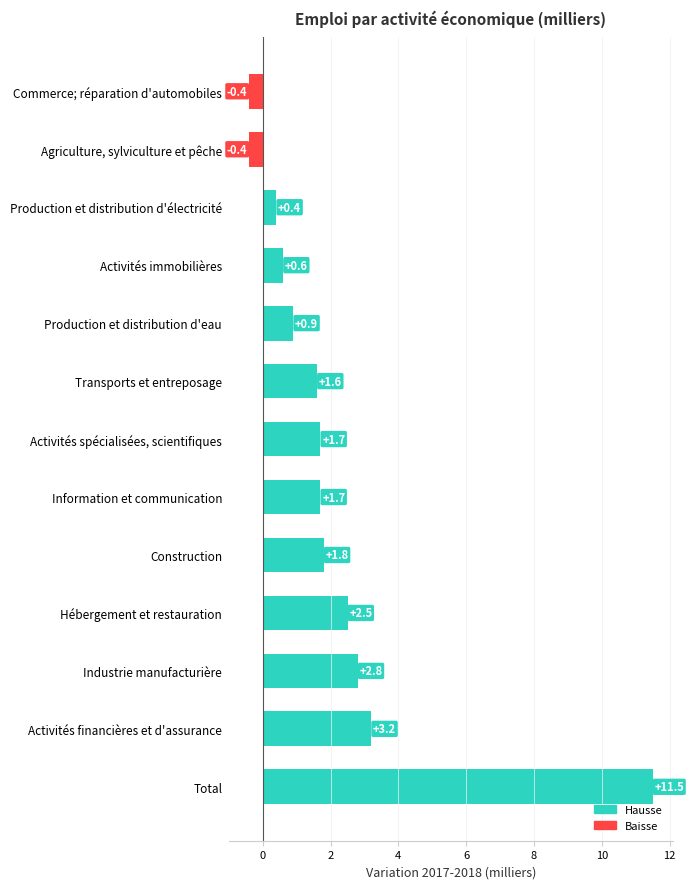

How many data points are less than 1?

5